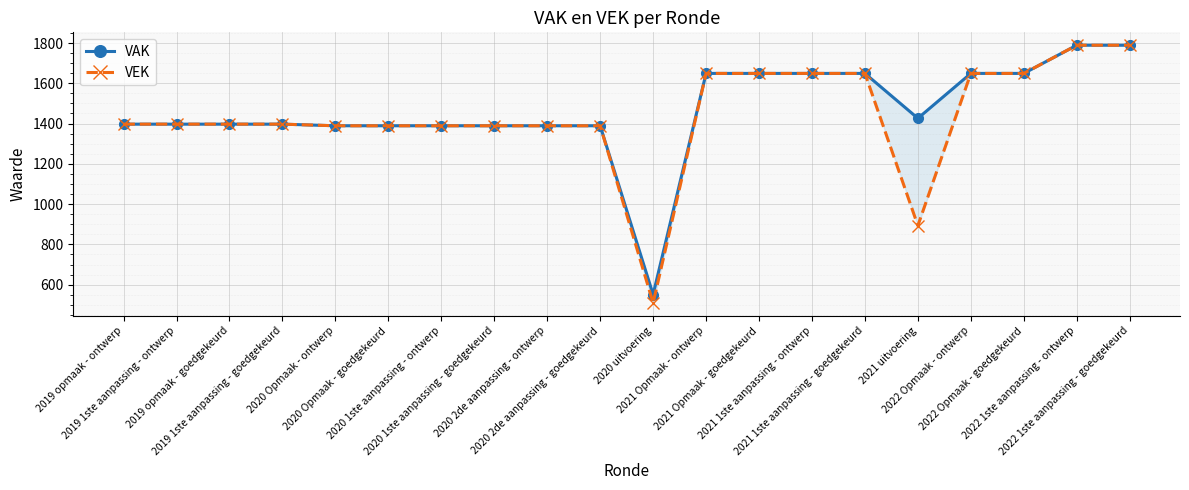

Which series has the largest range (max minus min)?

VEK